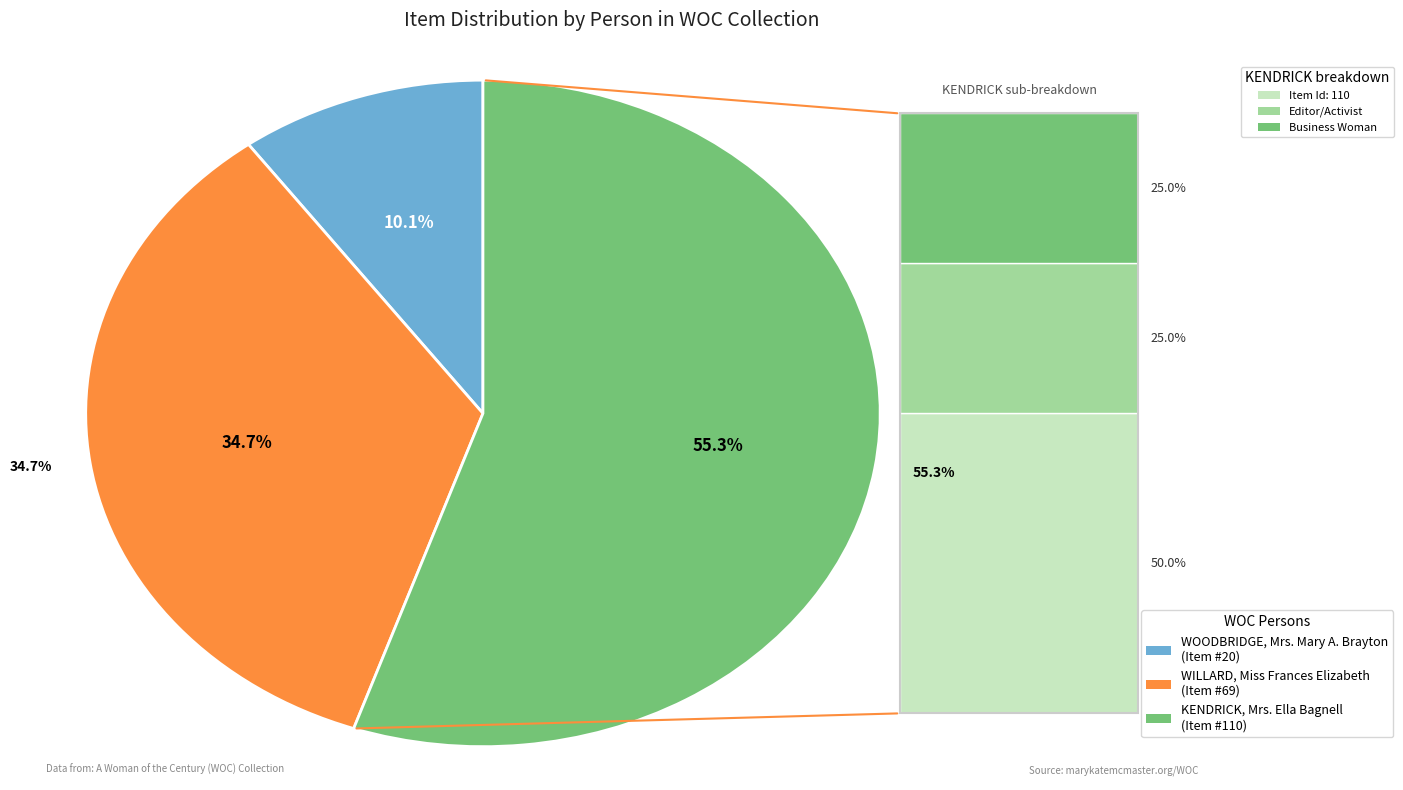

Does KENDRICK, Mrs. Ella Bagnell represent more than half of the total?

Yes